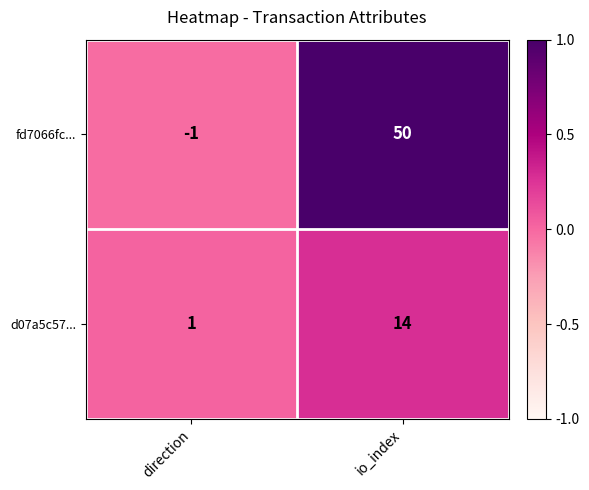

List the series in order of their peak value, lowest first.

d07a5c57..., fd7066fc...